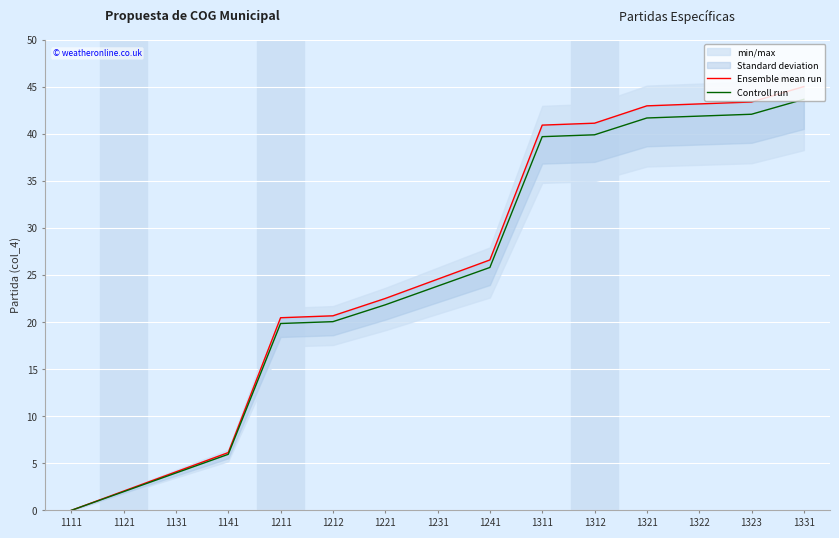

List the series in order of their peak value, highest first.

Ensemble mean run, Controll run